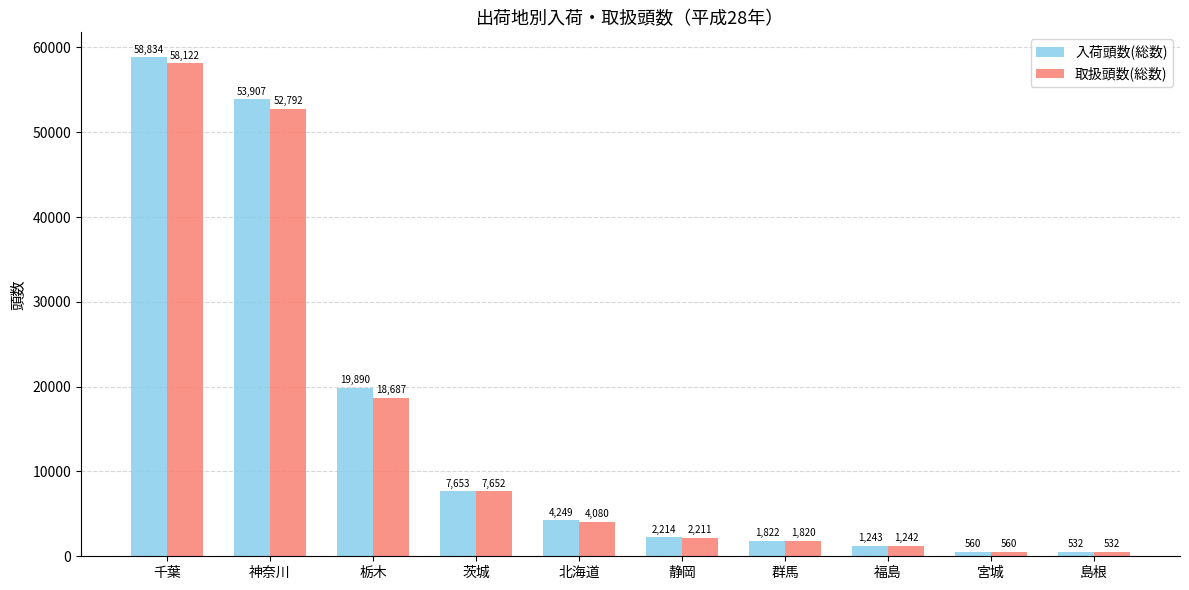

What is the difference between the second highest and minimum values in the 入荷頭数(総数) series?

53375